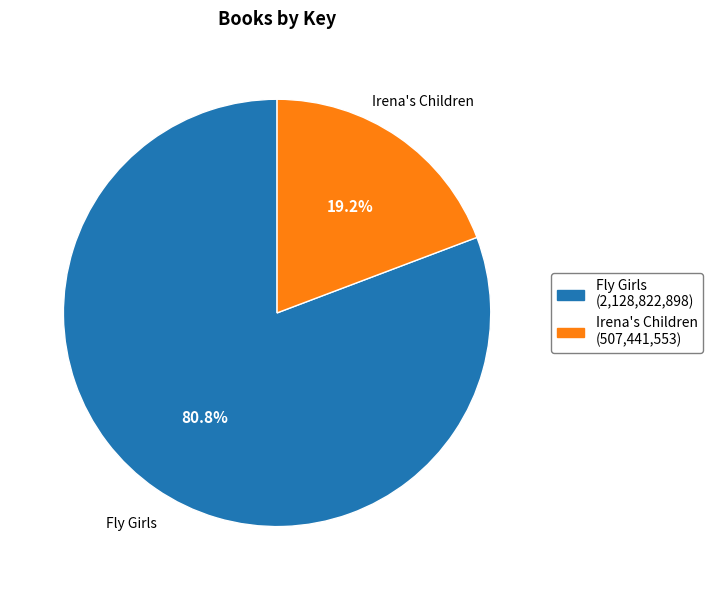

Between Fly Girls and Irena's Children, which is larger?

Fly Girls